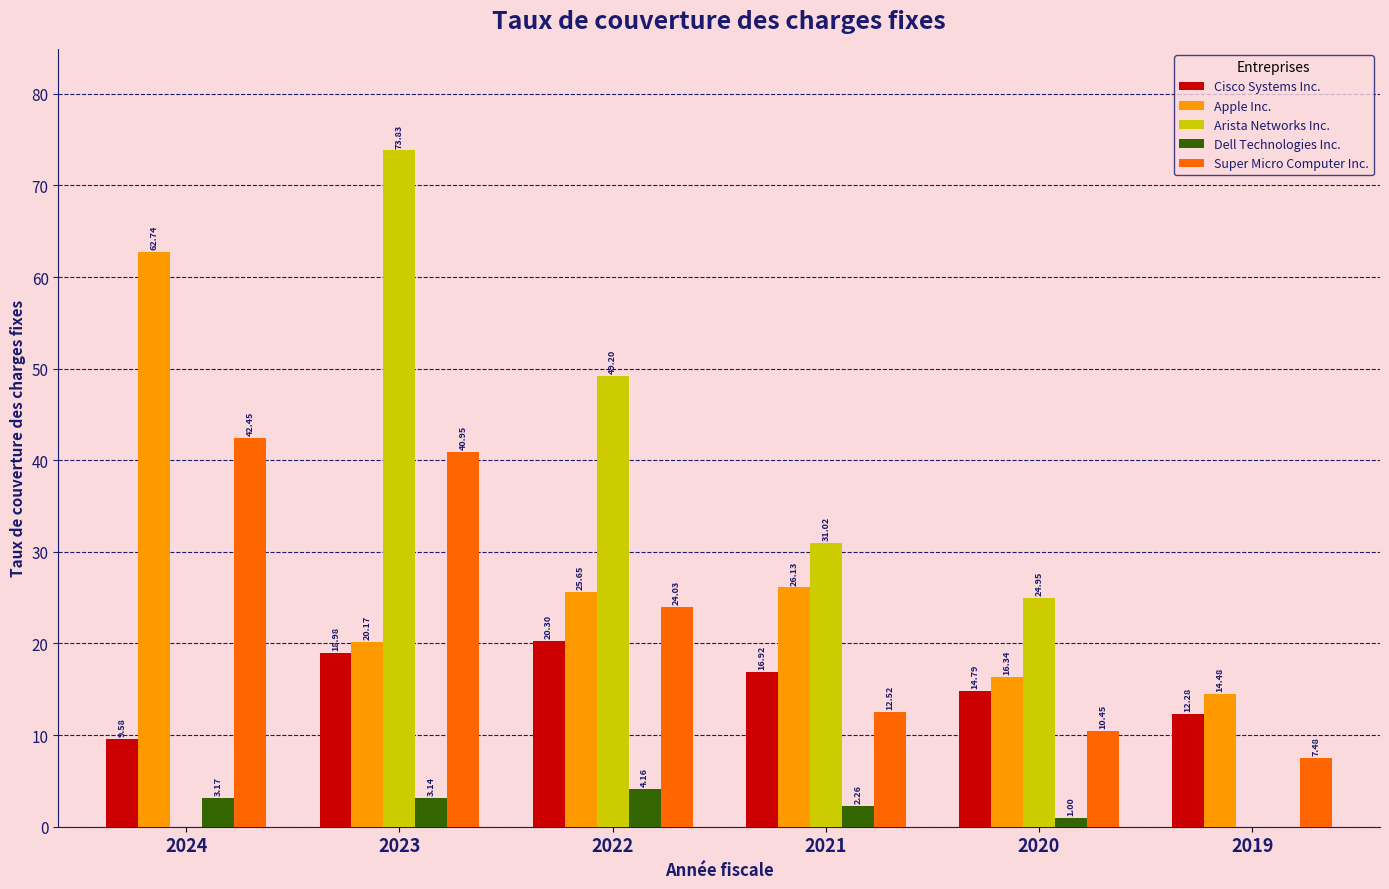

Is the value of Apple Inc. at 2023 greater than the value of Super Micro Computer Inc. at 2023?

No